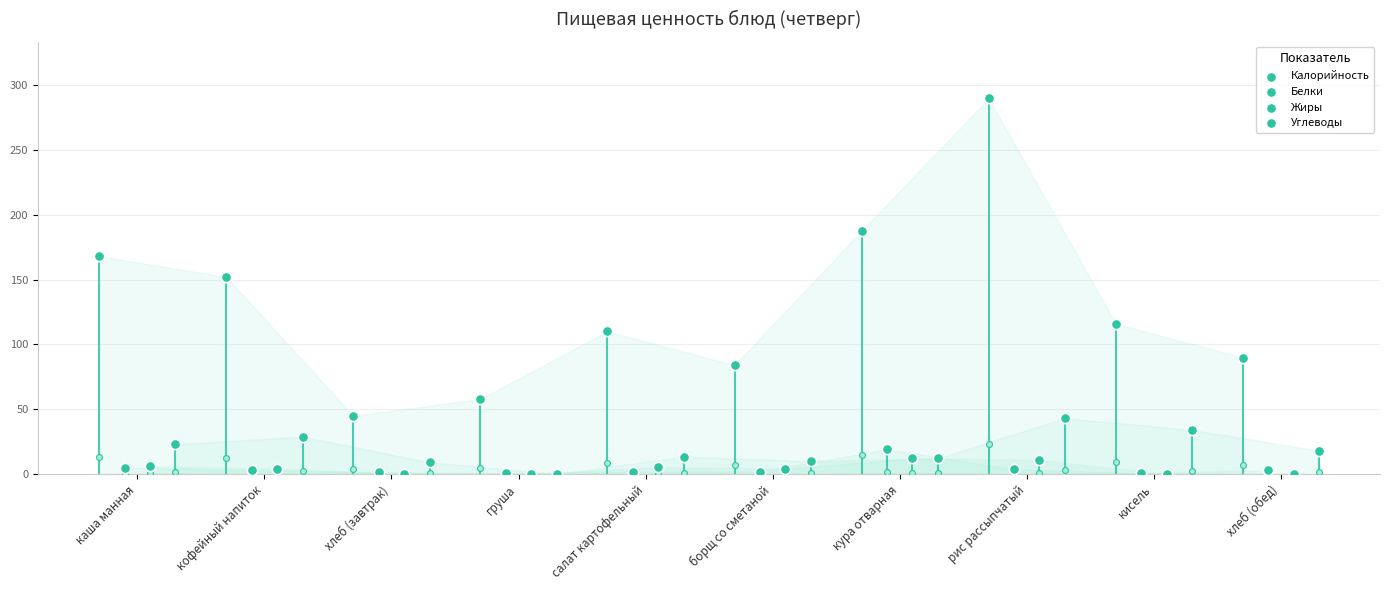

Which series has the largest total across all categories?

Калорийность